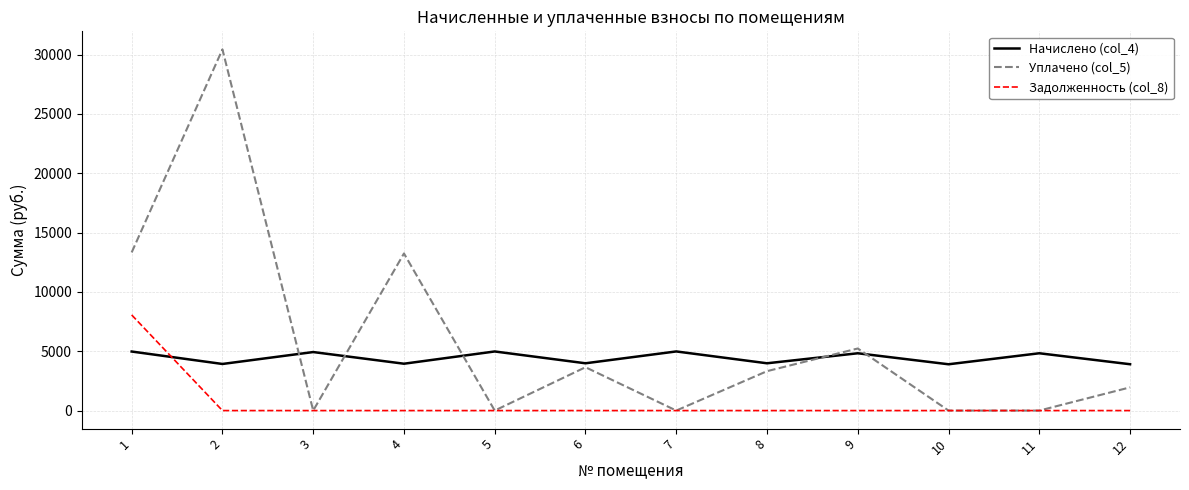

What is the maximum value for Уплачено (col_5)?

30432.8